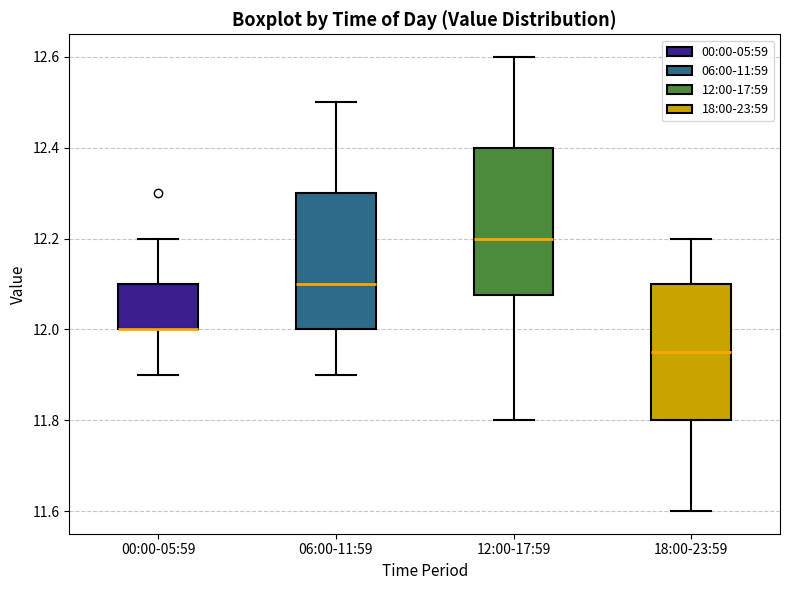

Where does the upper whisker of the box for 06:00-11:59 end on the y-axis? The values are not printed on the chart, so give them approximately, as read against the axis.

12.50